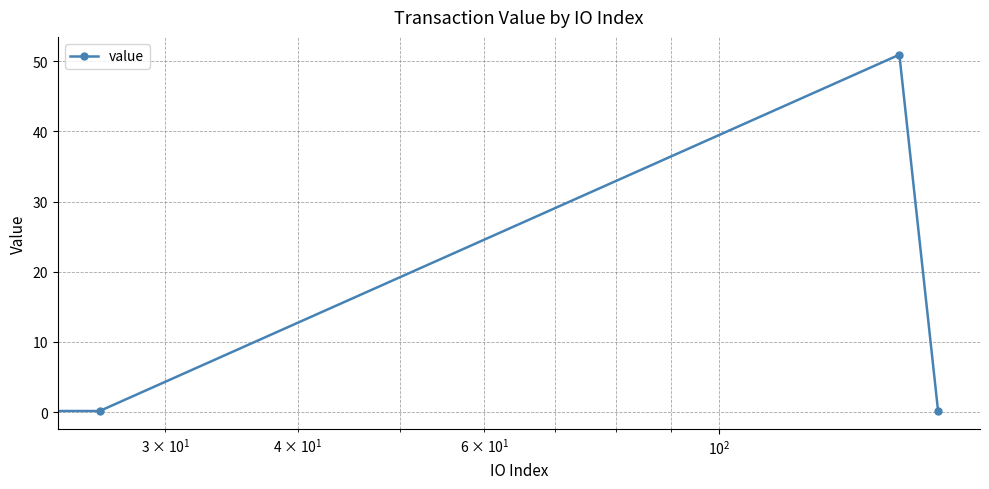

How many interior local peaks (higher than both neighbors) does the data have?

1